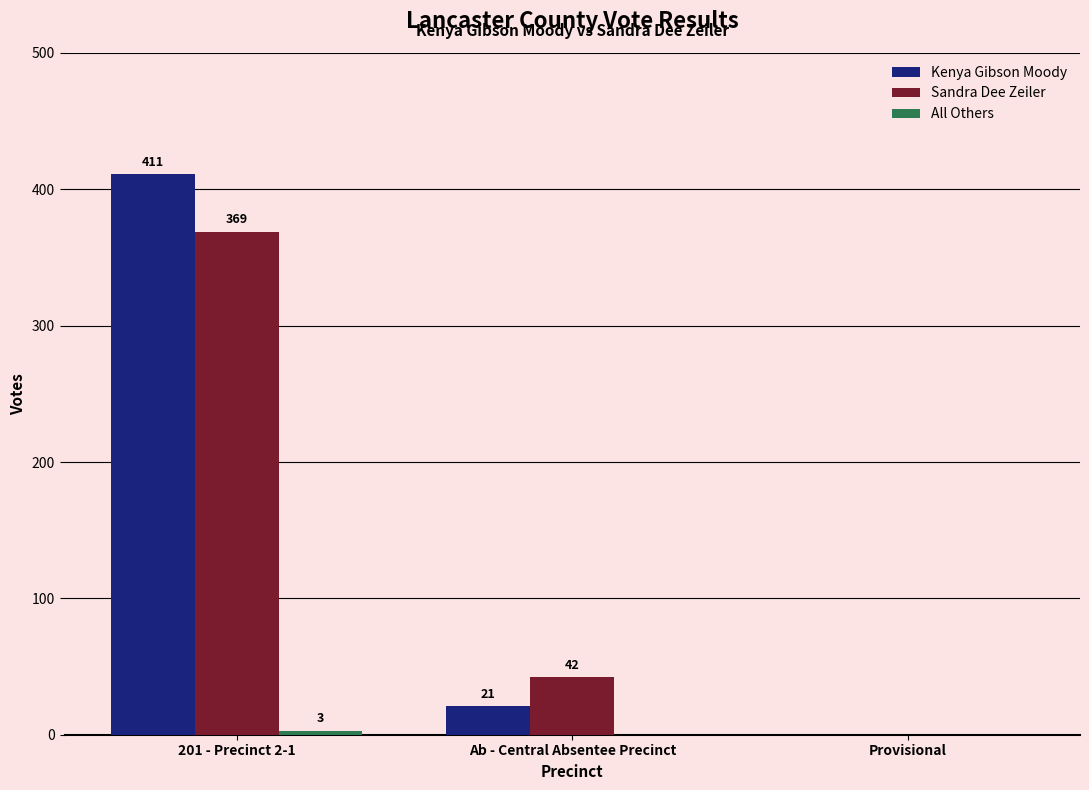

Which series changed the most between Ab - Central Absentee Precinct and Provisional?

Sandra Dee Zeiler